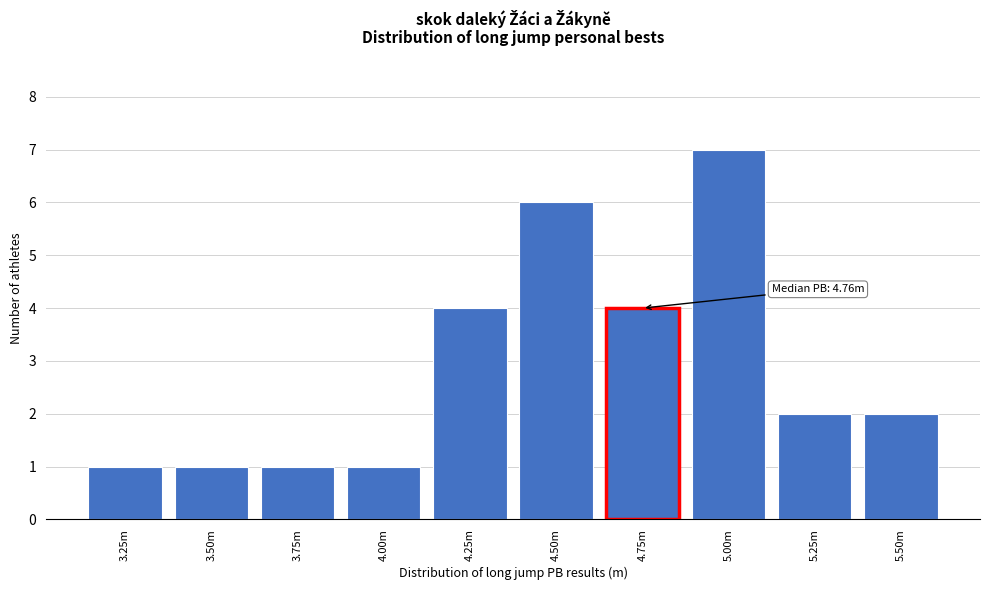

Reading right to left, extract all data points from this chart.

5.50m=2	5.25m=2	5.00m=7	4.75m=4	4.50m=6	4.25m=4	4.00m=1	3.75m=1	3.50m=1	3.25m=1